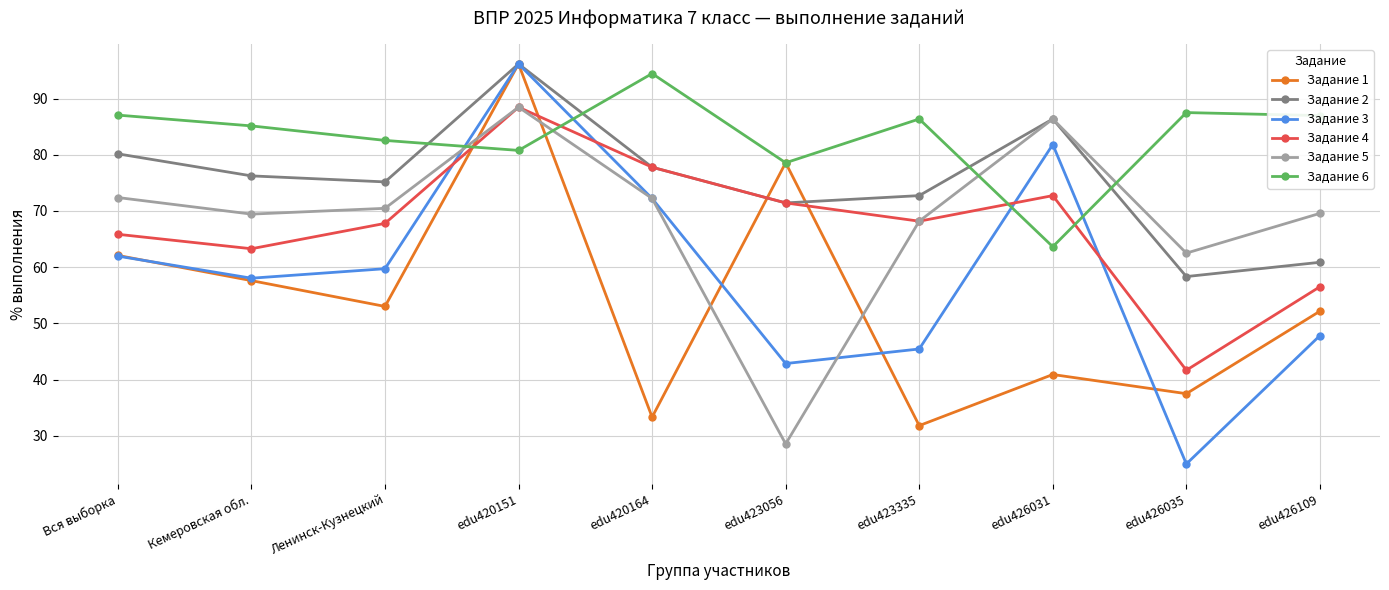

What is the average value of the Задание 1 series?

54.3